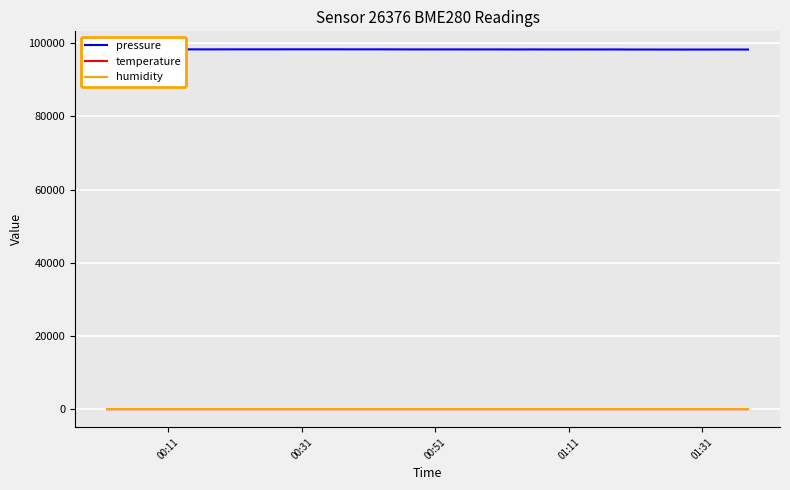

What is the maximum value shown in the chart?

98337.6